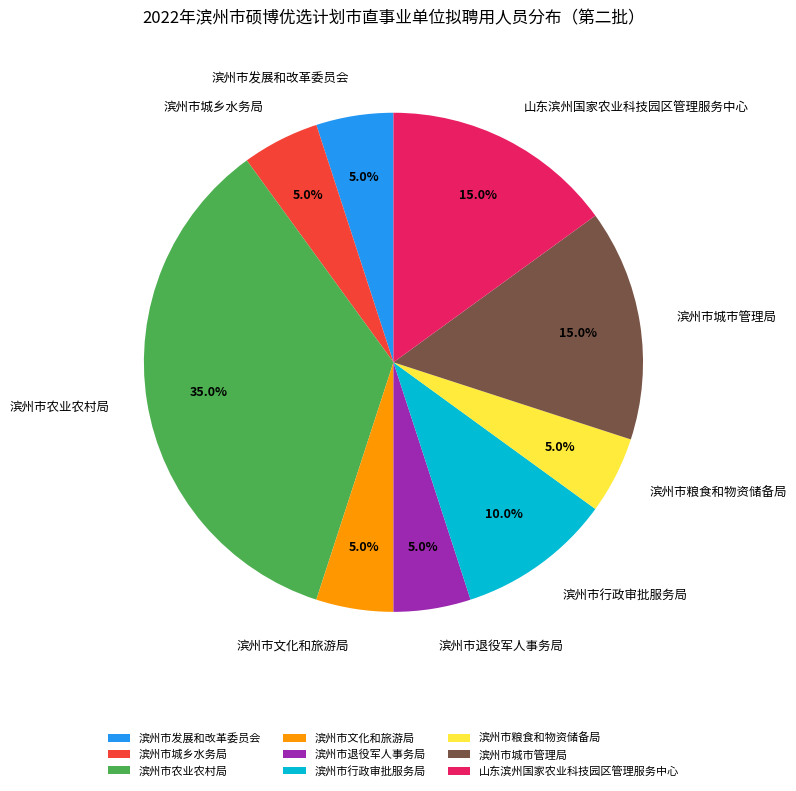

Is 滨州市农业农村局 the majority of the pie?

No